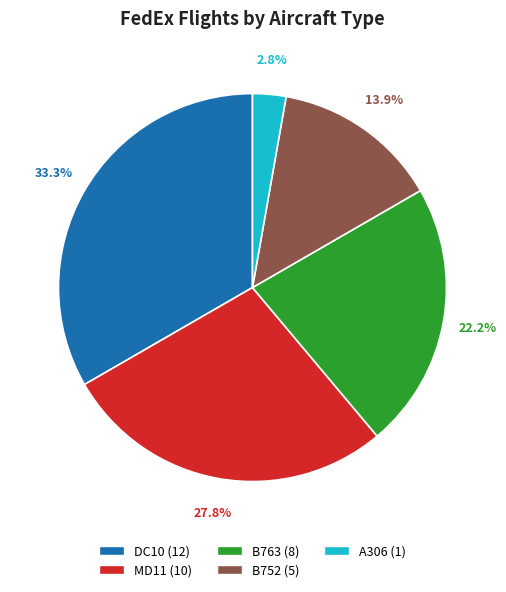

Approximately how many times larger is the value at B752 (5) compared to MD11 (10)?

0.5